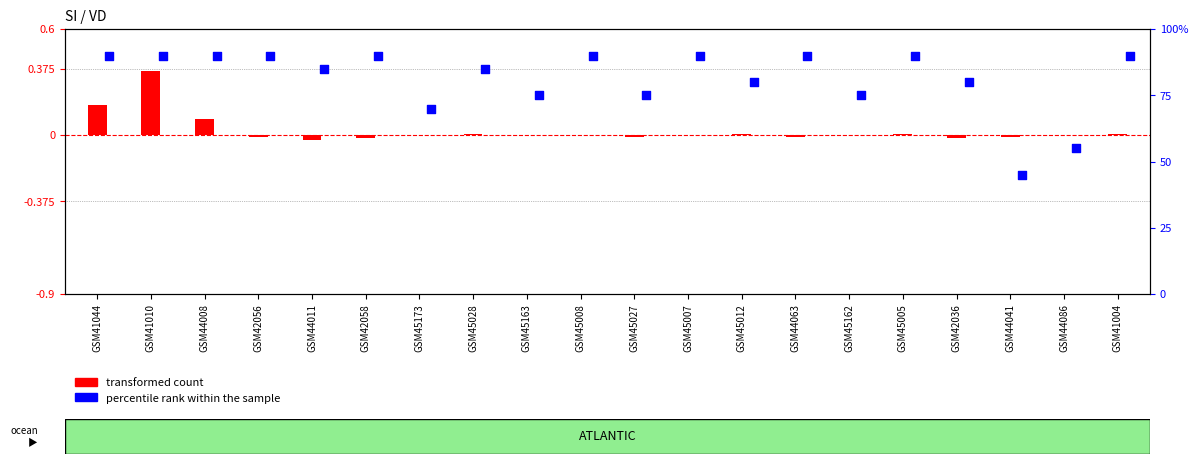

At which category is the sum across all series the highest?

GSM41010